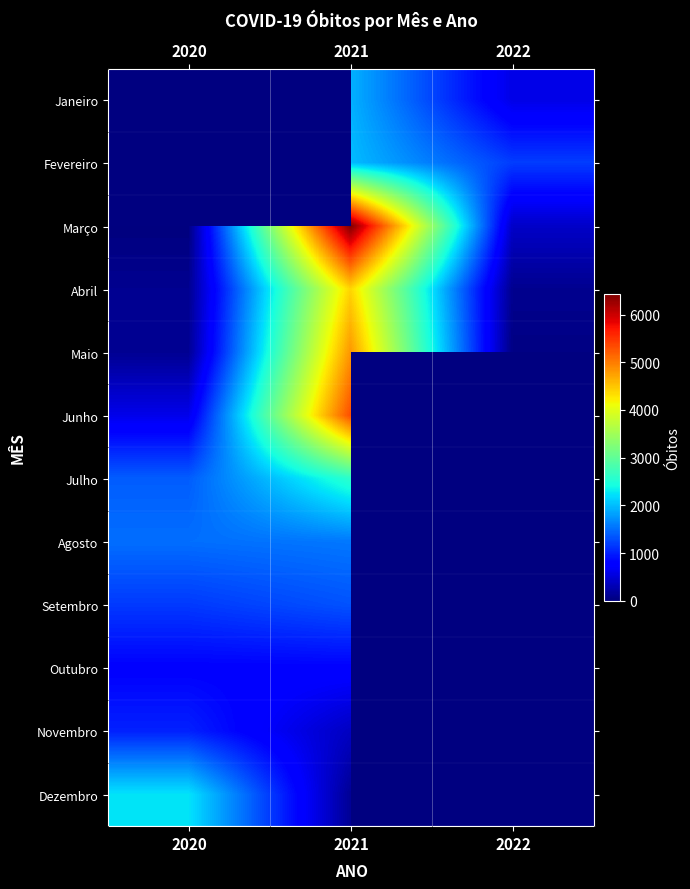

Which category has the lowest value across all series?

2020